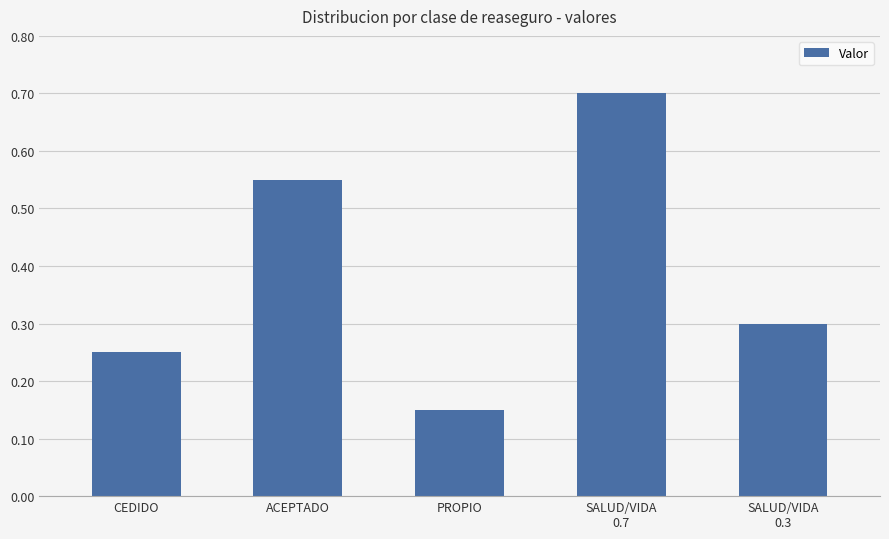

What position from the left is SALUD/VIDA
0.3?

5